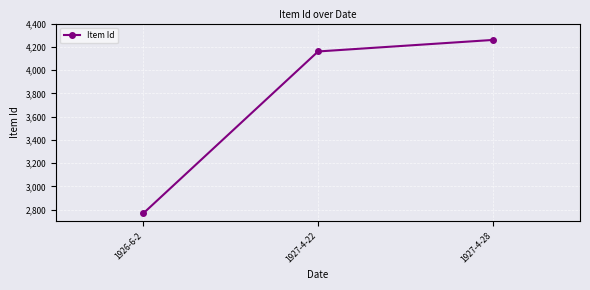

How many distinct data groups are displayed?

1